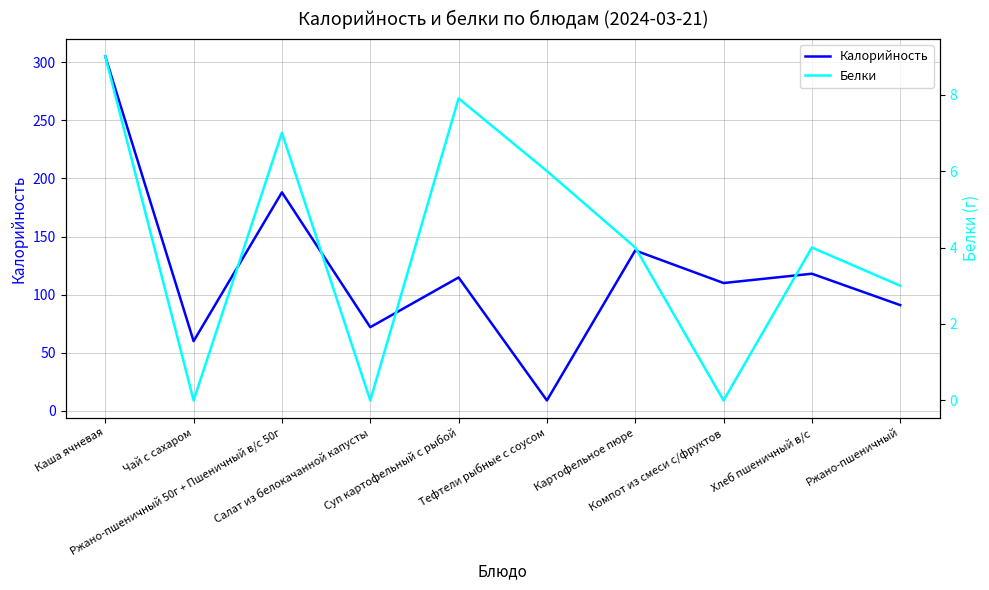

What is the total value across all series at Картофельное пюре?

142.0